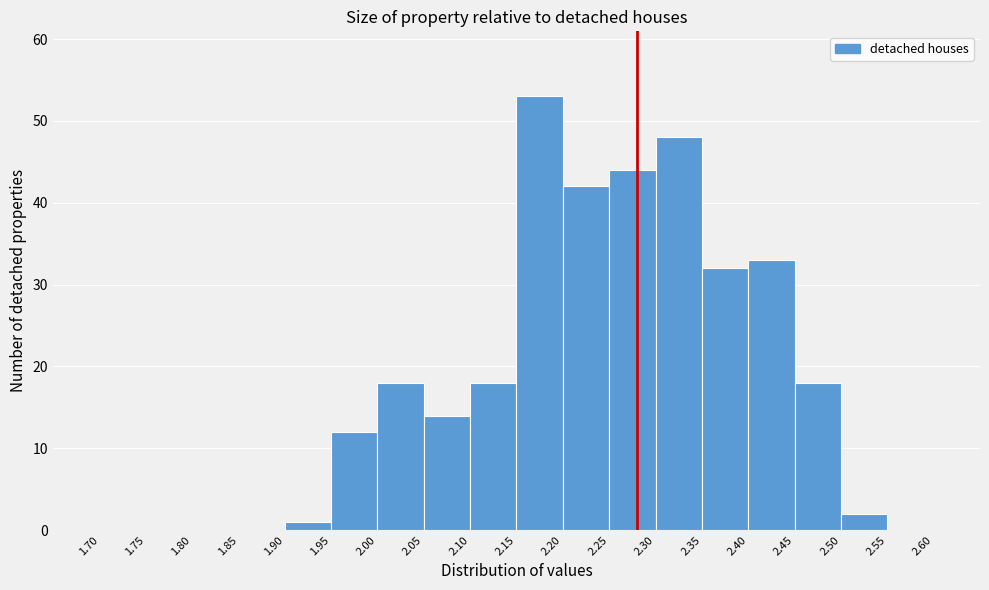

Which range on the x-axis has the tallest bar?

2.15 to 2.20